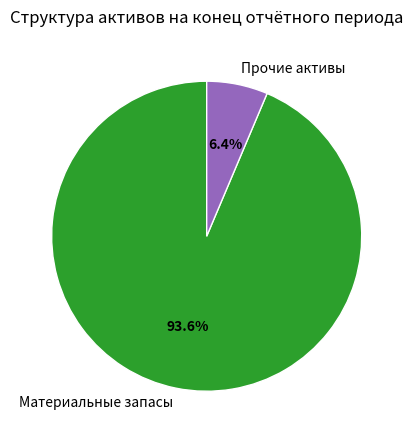

Which slice represents more than half of the pie?

Материальные запасы